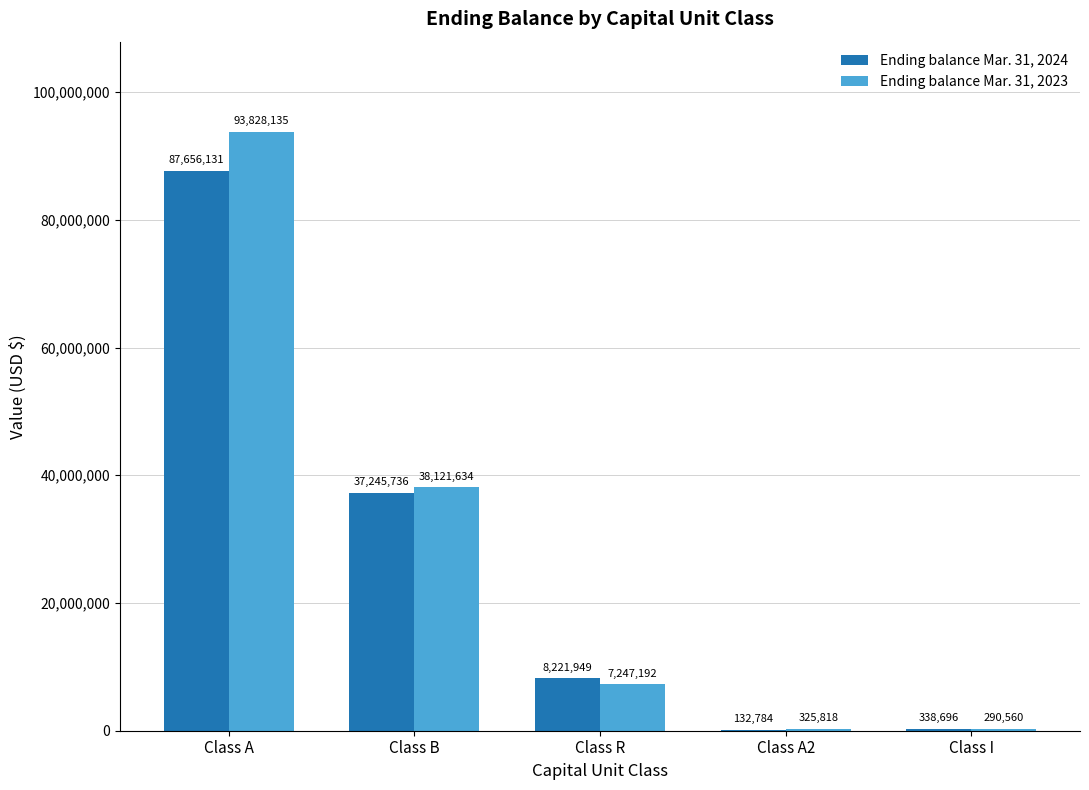

Is it true that Ending balance Mar. 31, 2024 equals 59969628 at Class B?

False